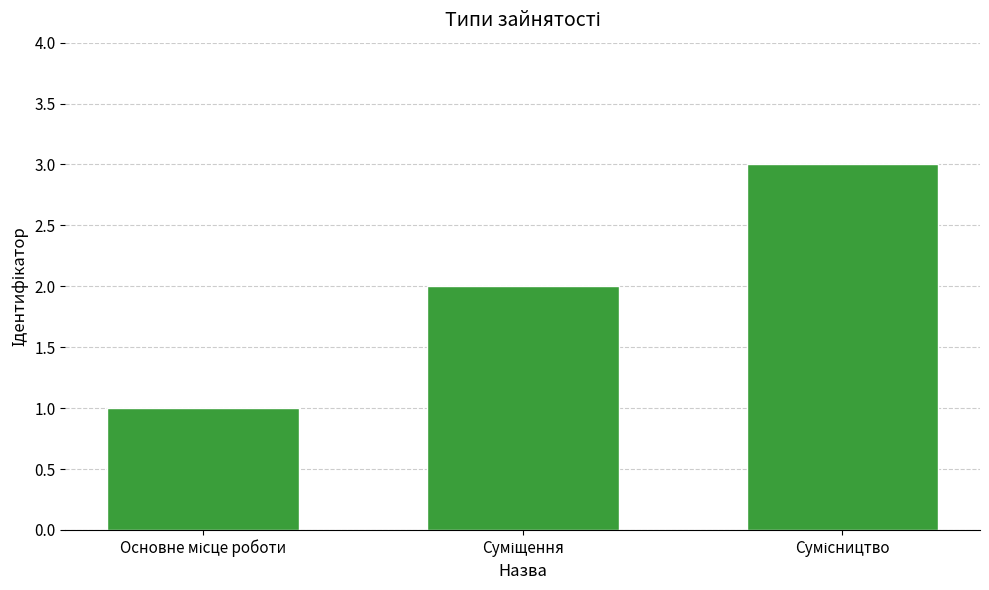

What is the greatest value displayed?

3